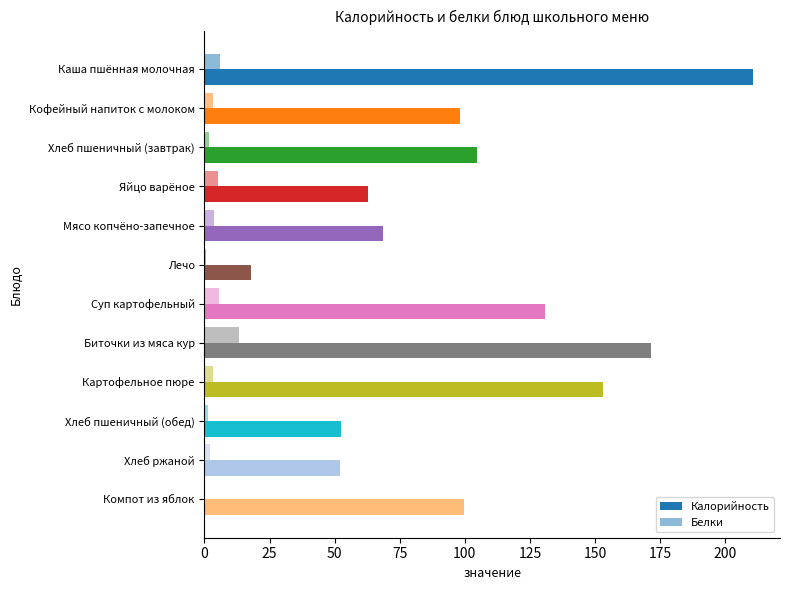

Which series has the largest total across all categories?

Калорийность